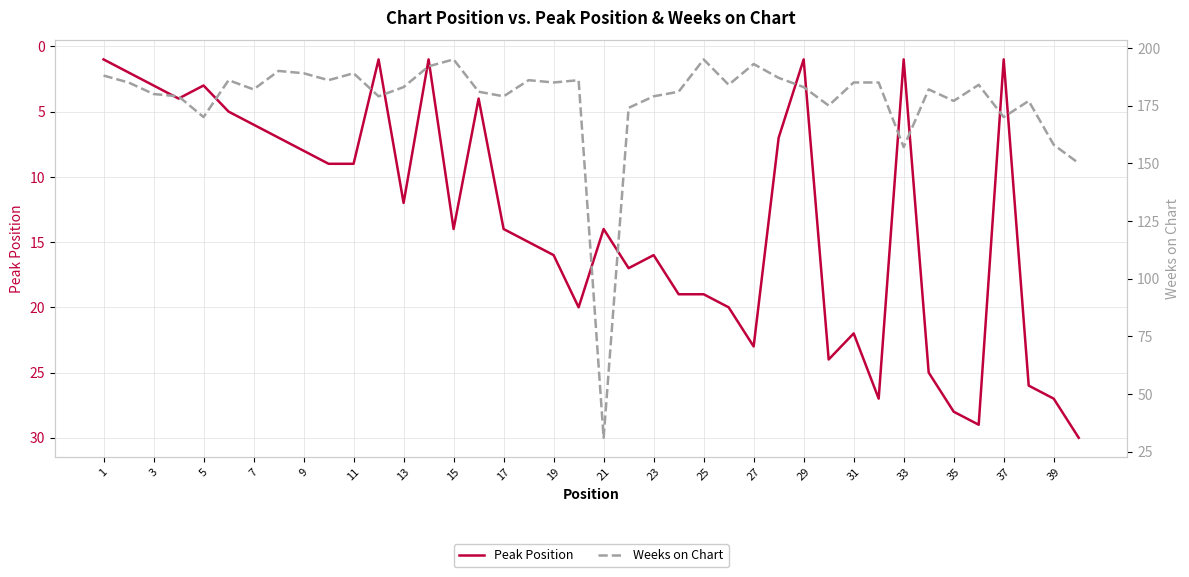

Is it true that Peak Position equals 1 at 33?

True